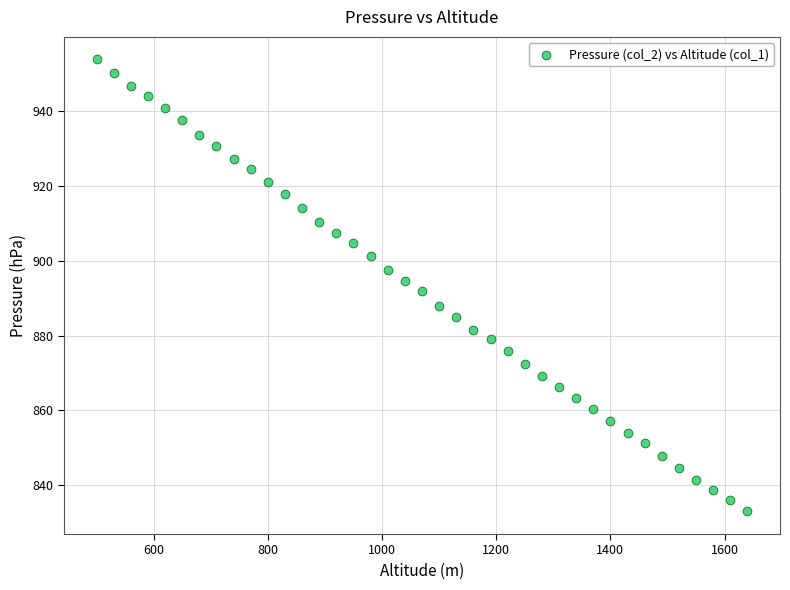

What is the range of X values (max minus min)?

1140.0